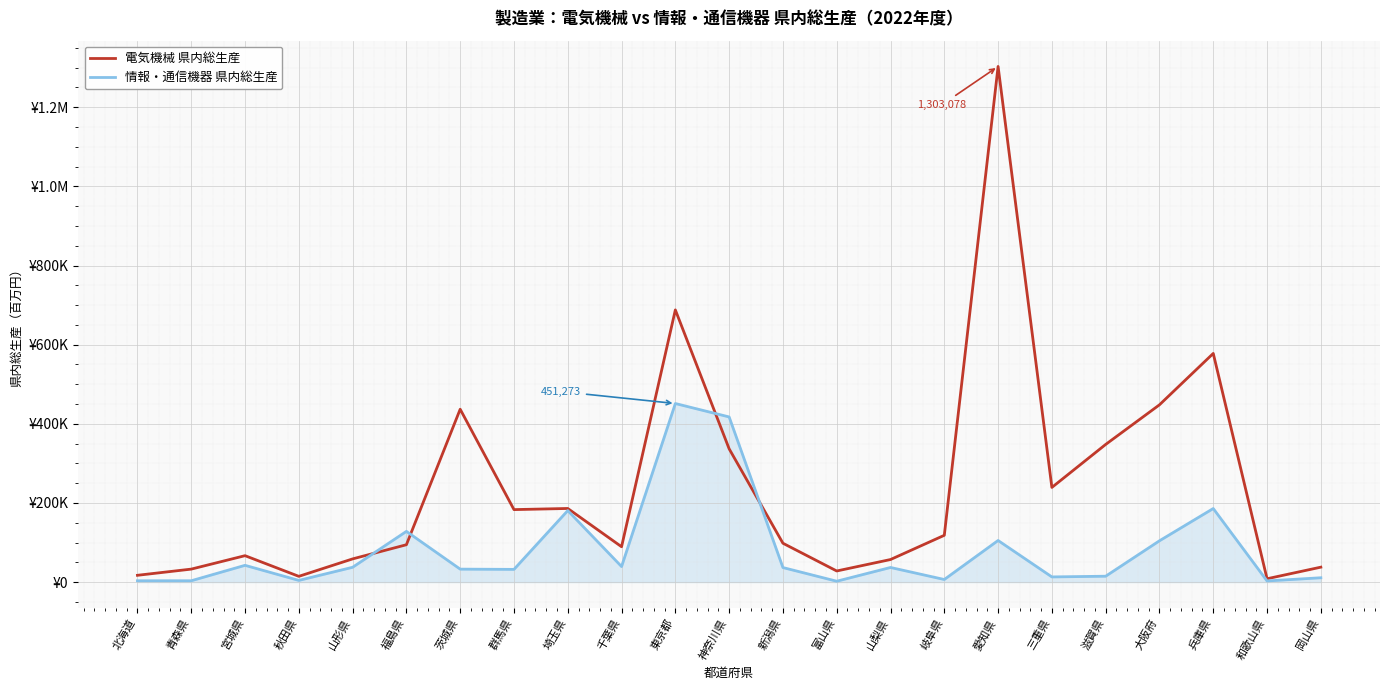

List the series in order of their peak value, lowest first.

情報・通信機器 県内総生産, 電気機械 県内総生産